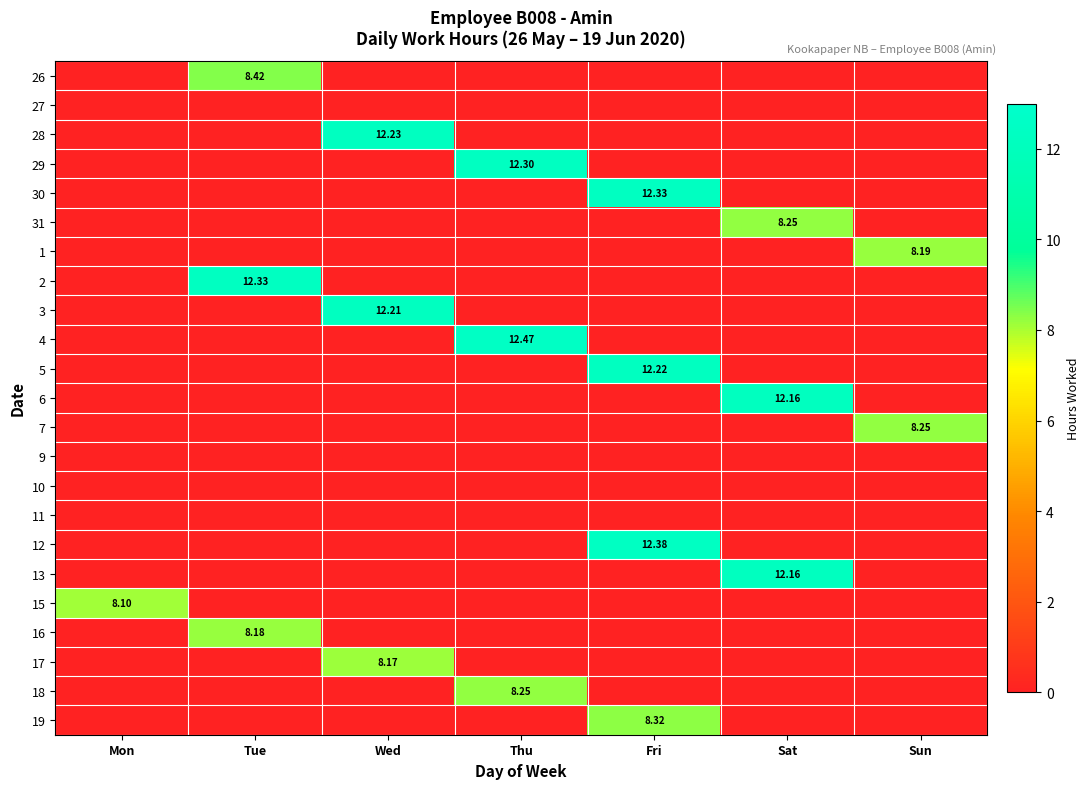

Which category has the lowest value in the 13 series?

Mon